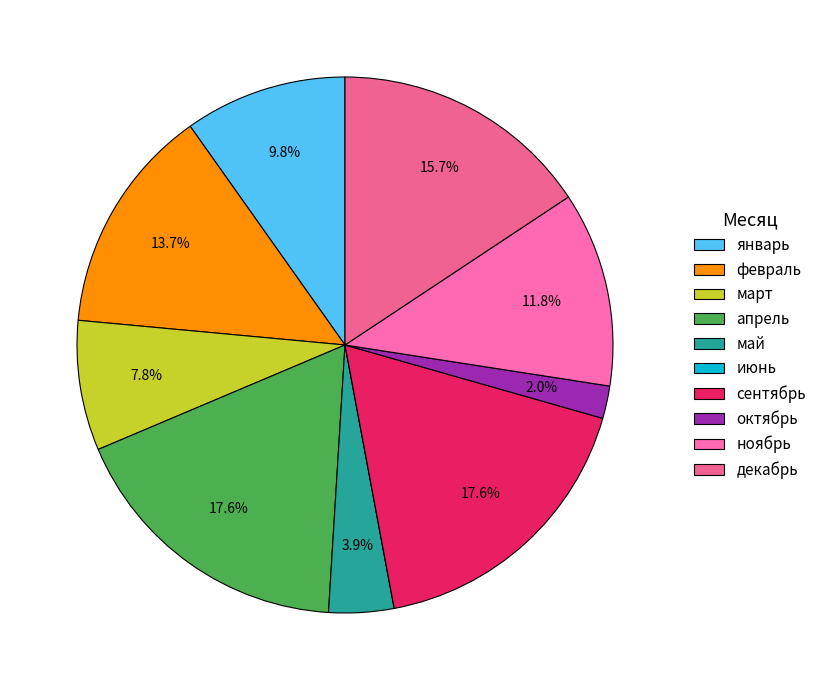

Rank the categories by value from highest to lowest.

апрель, сентябрь, декабрь, февраль, ноябрь, январь, март, май, октябрь, июнь